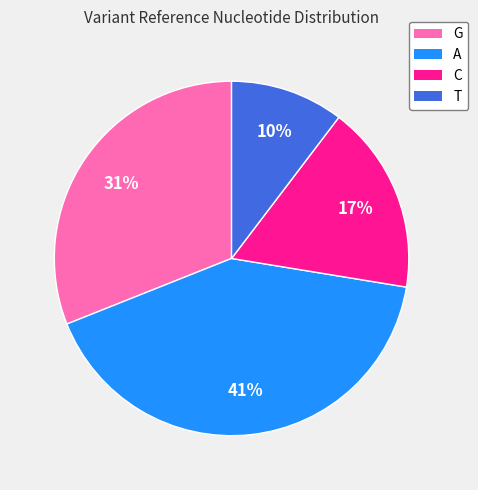

What is the ratio of the value at C to the value at A?

0.4